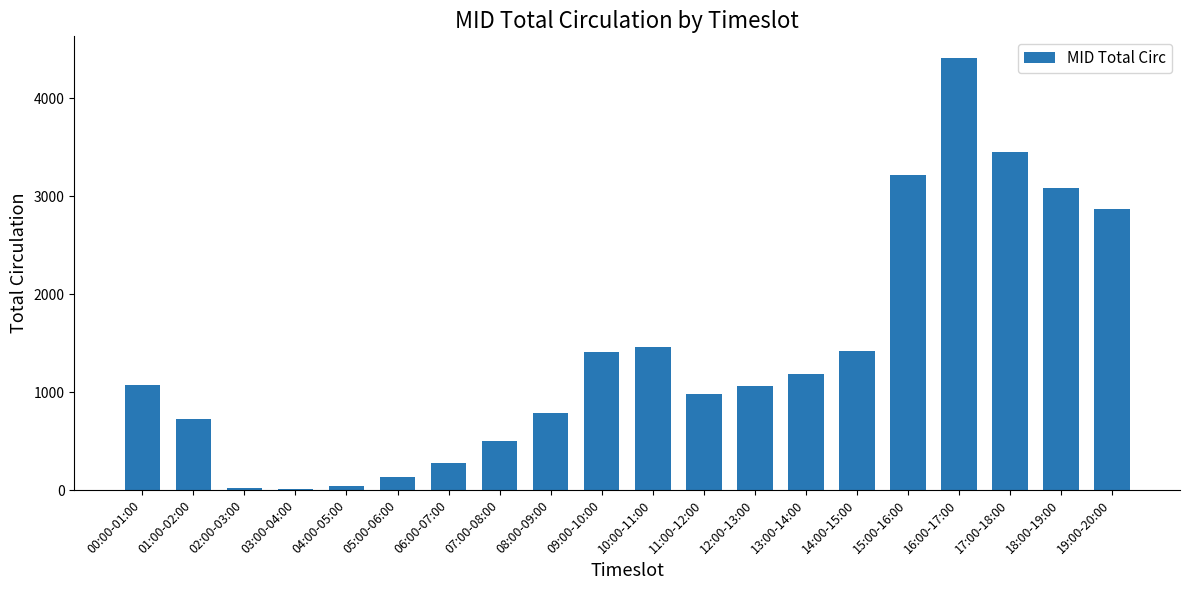

At which label is the value closest to 2210?

19:00-20:00